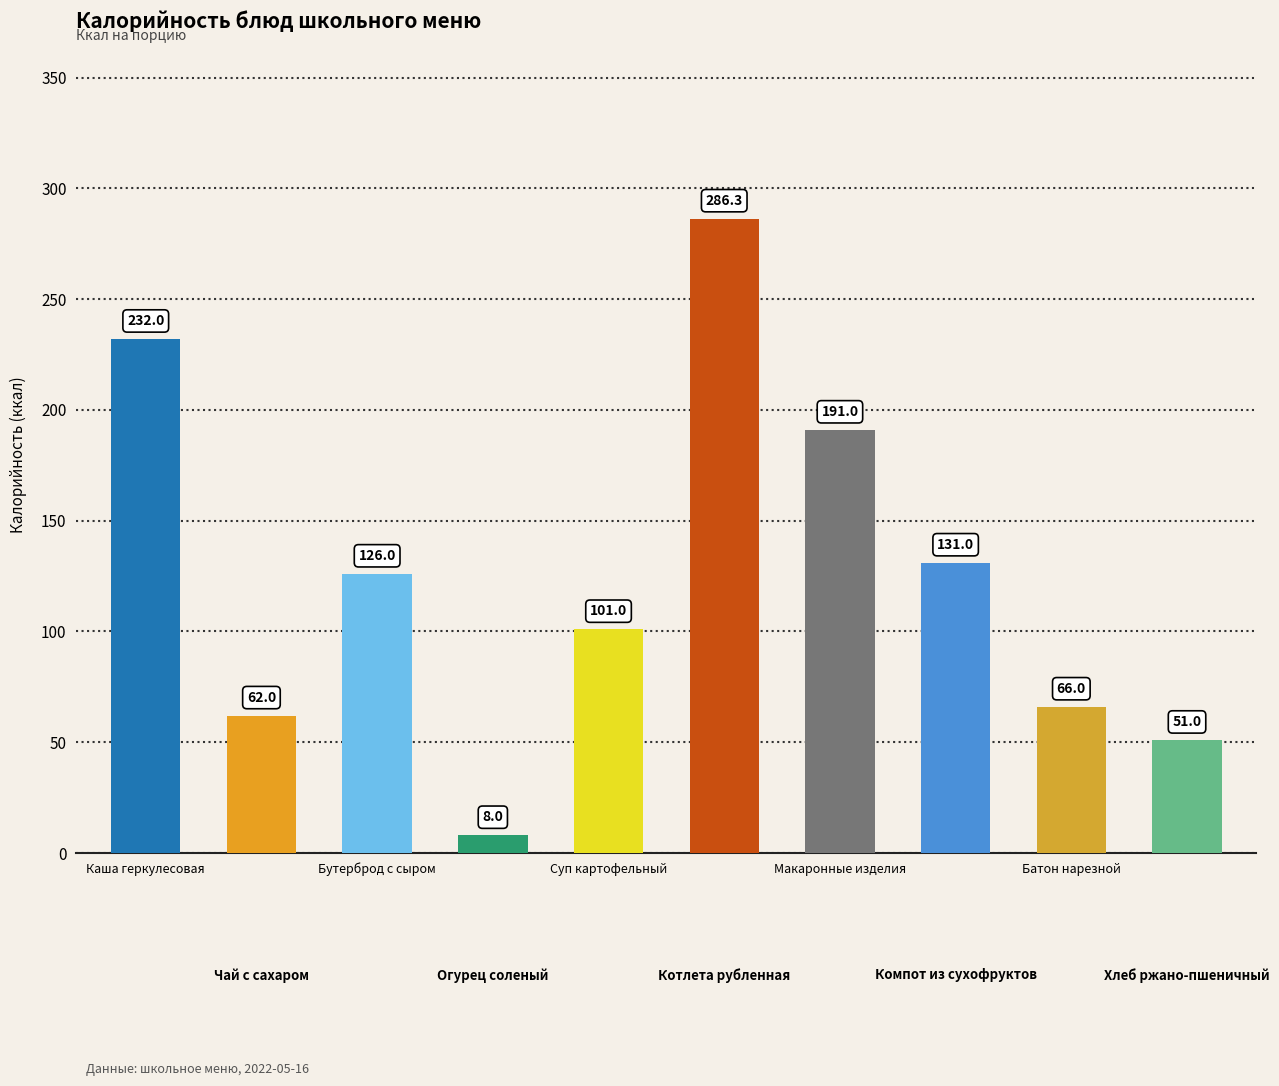

What is the difference between the values at Компот из сухофруктов and Батон нарезной?

65.0